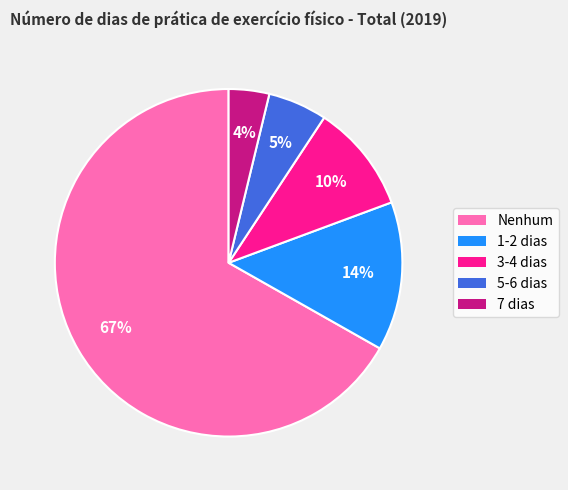

Rank the categories by value from highest to lowest.

Nenhum, 1-2 dias, 3-4 dias, 5-6 dias, 7 dias